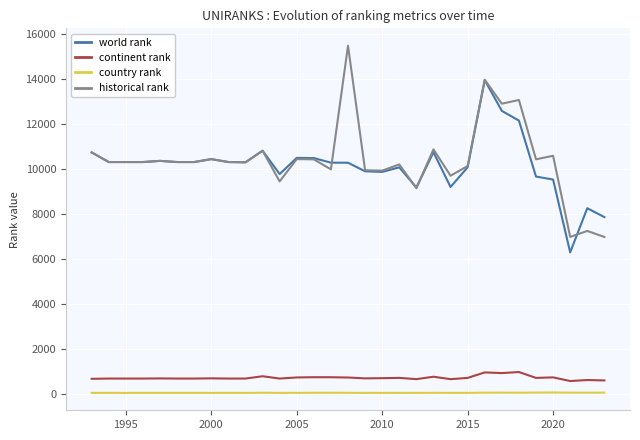

What is the maximum value shown in the chart?

15477